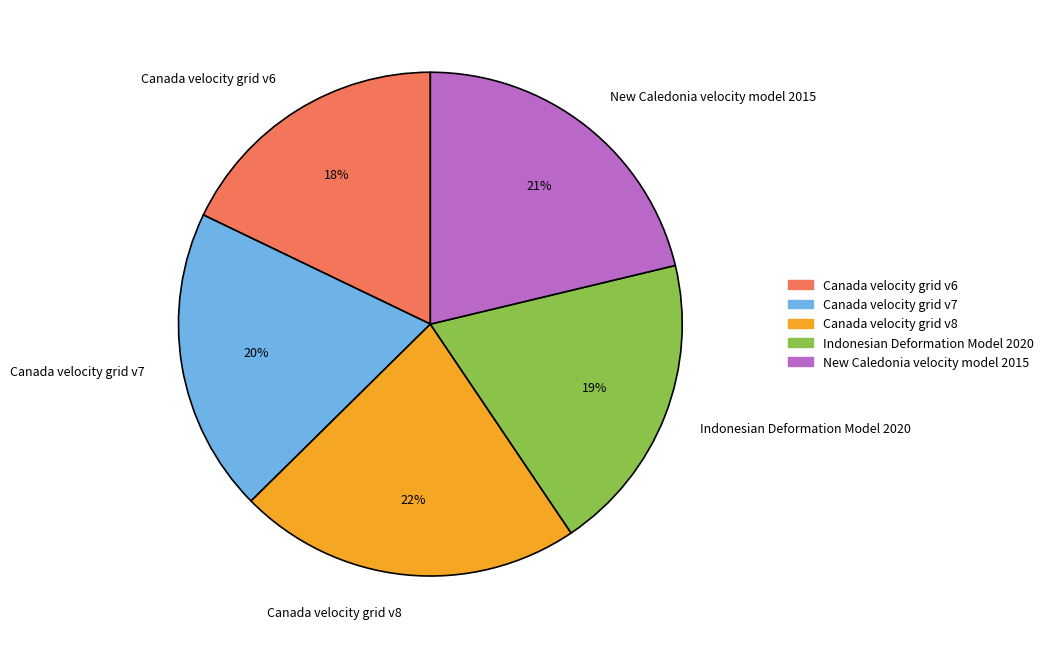

Which has a higher value, New Caledonia velocity model 2015 or Canada velocity grid v8?

Canada velocity grid v8